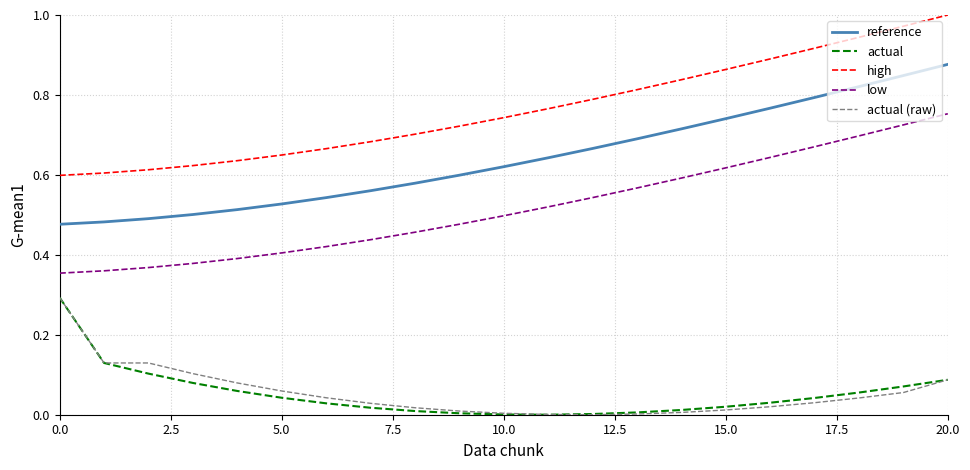

True or false: actual (raw) and reference intersect in this chart.

False